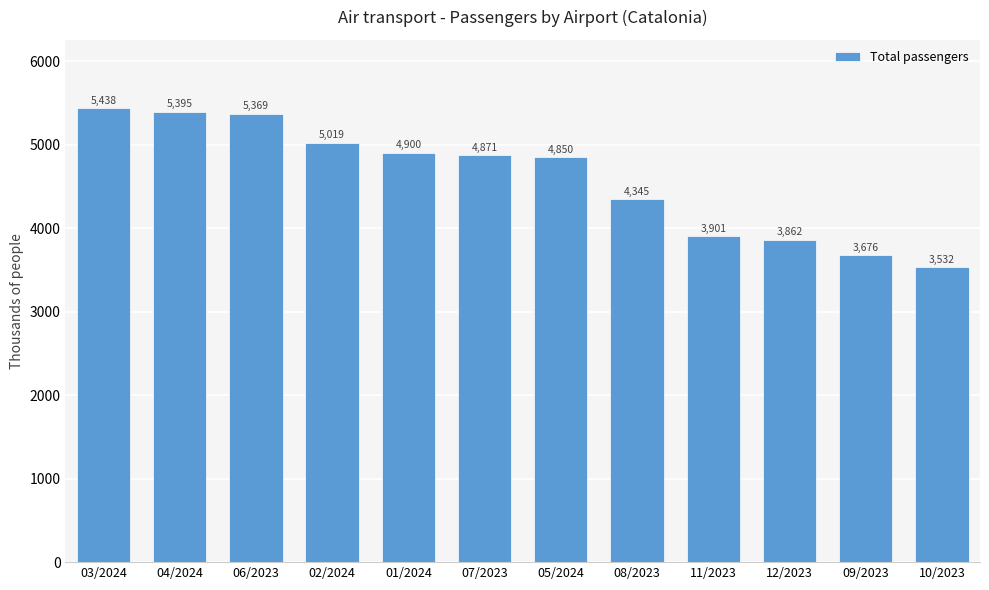

How many data points are above 4870?

6